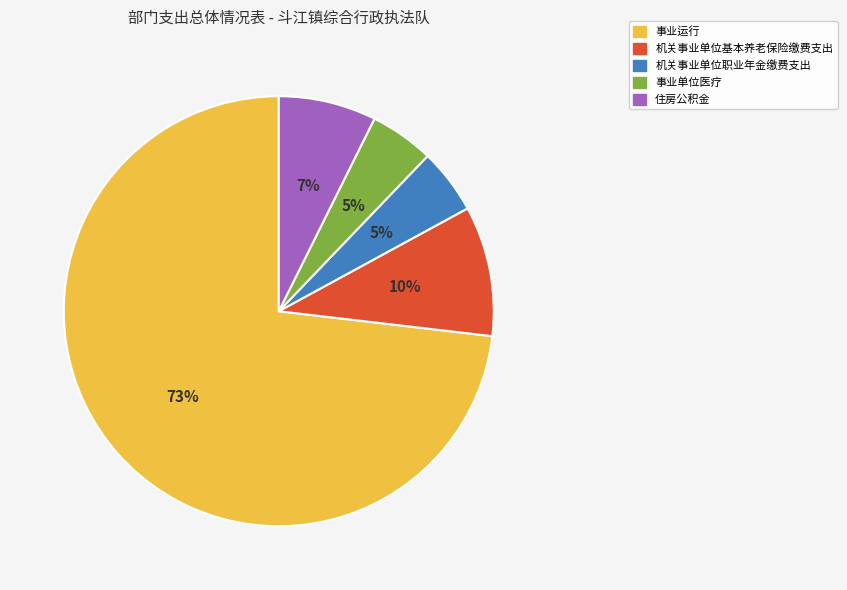

Which category has the biggest portion of the pie?

事业运行